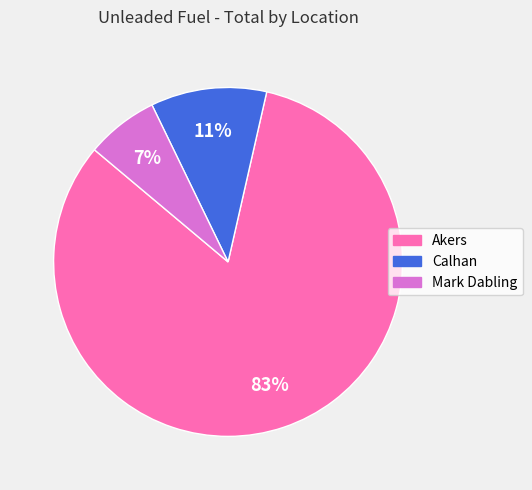

To the nearest percent, what is the average slice percentage?

33%